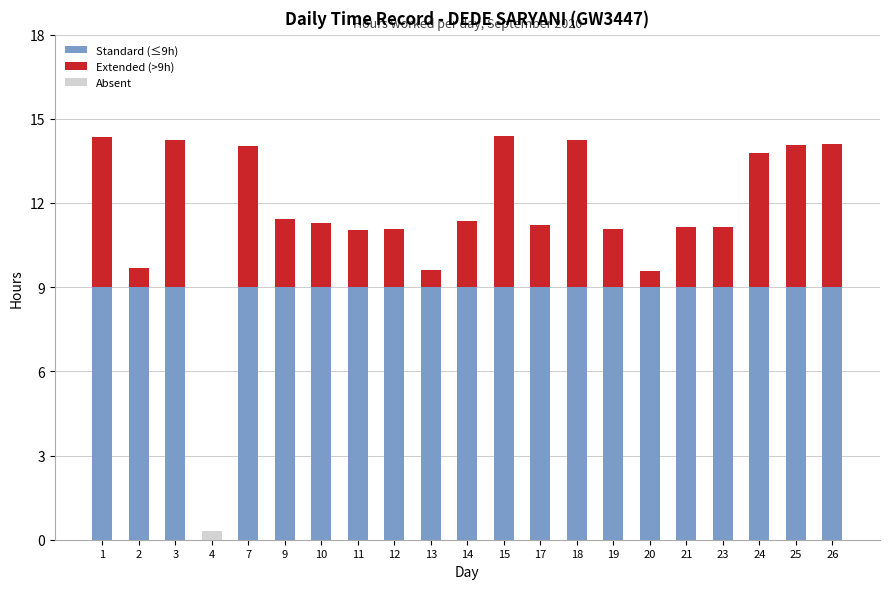

How many Standard (≤9h) values are between 9 and 10?

20